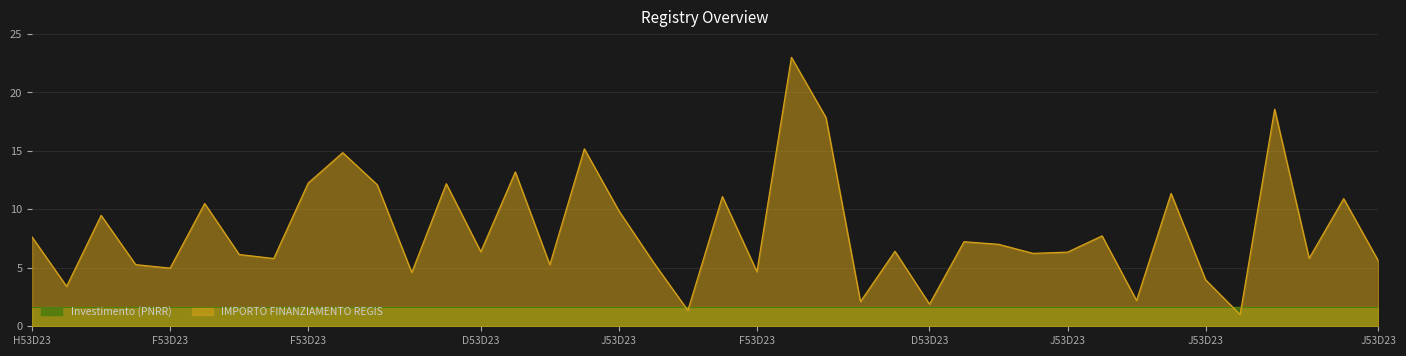

What is the sum of all values?

326.9